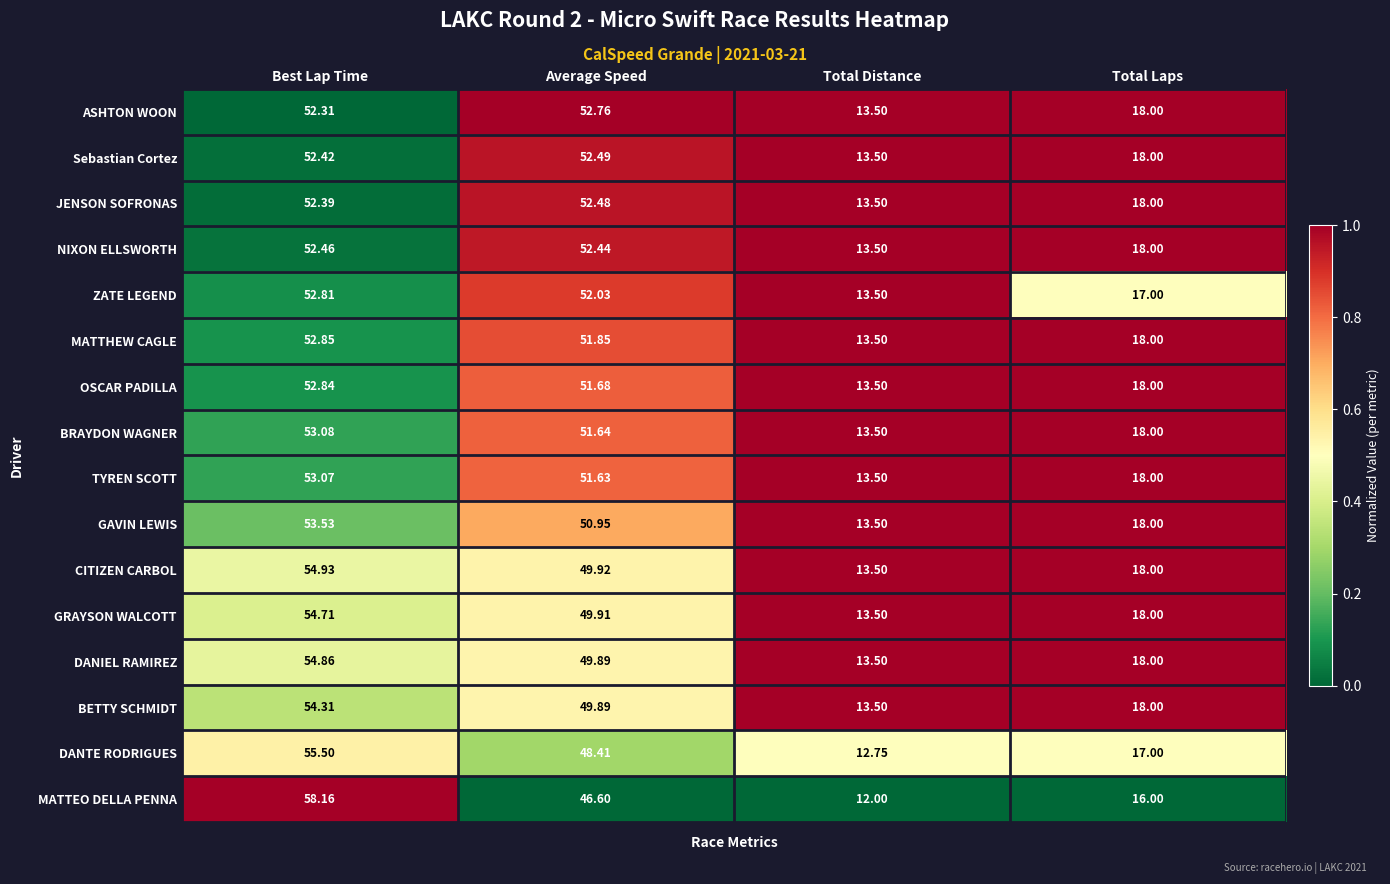

Is the value of GRAYSON WALCOTT at Total Distance greater than the value of Sebastian Cortez at Average Speed?

No